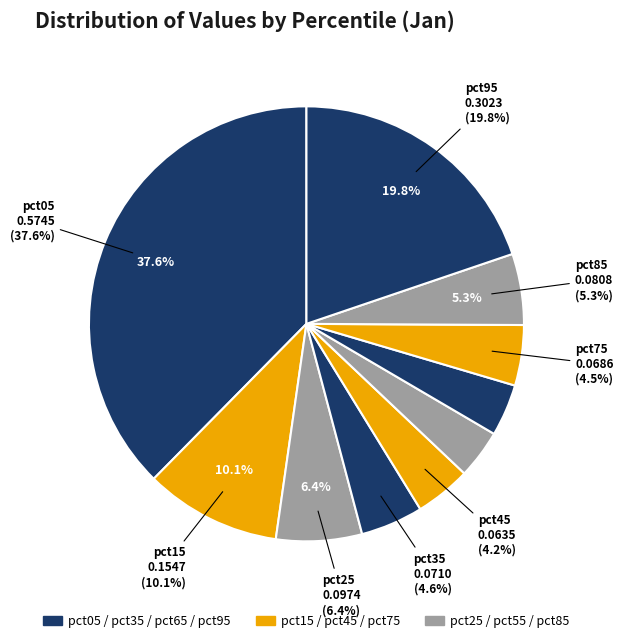

Count the number of slices in the pie.

10